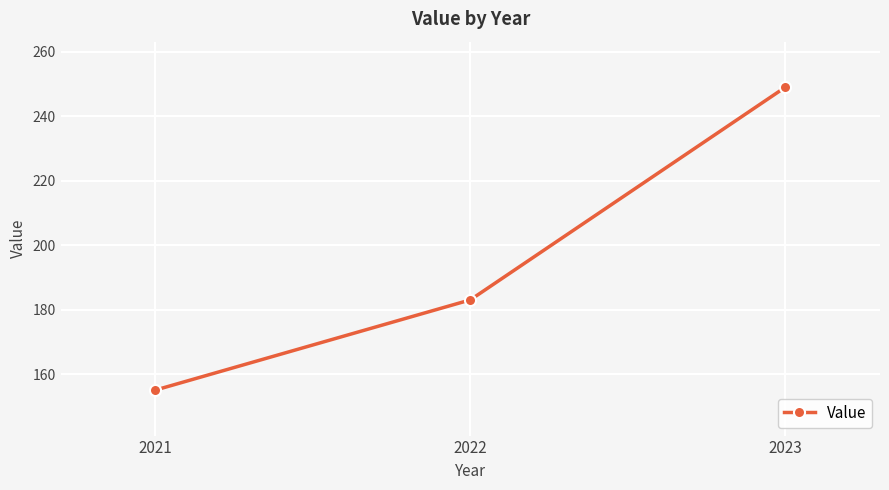

What is the change in value from 2021 to 2022?

+28